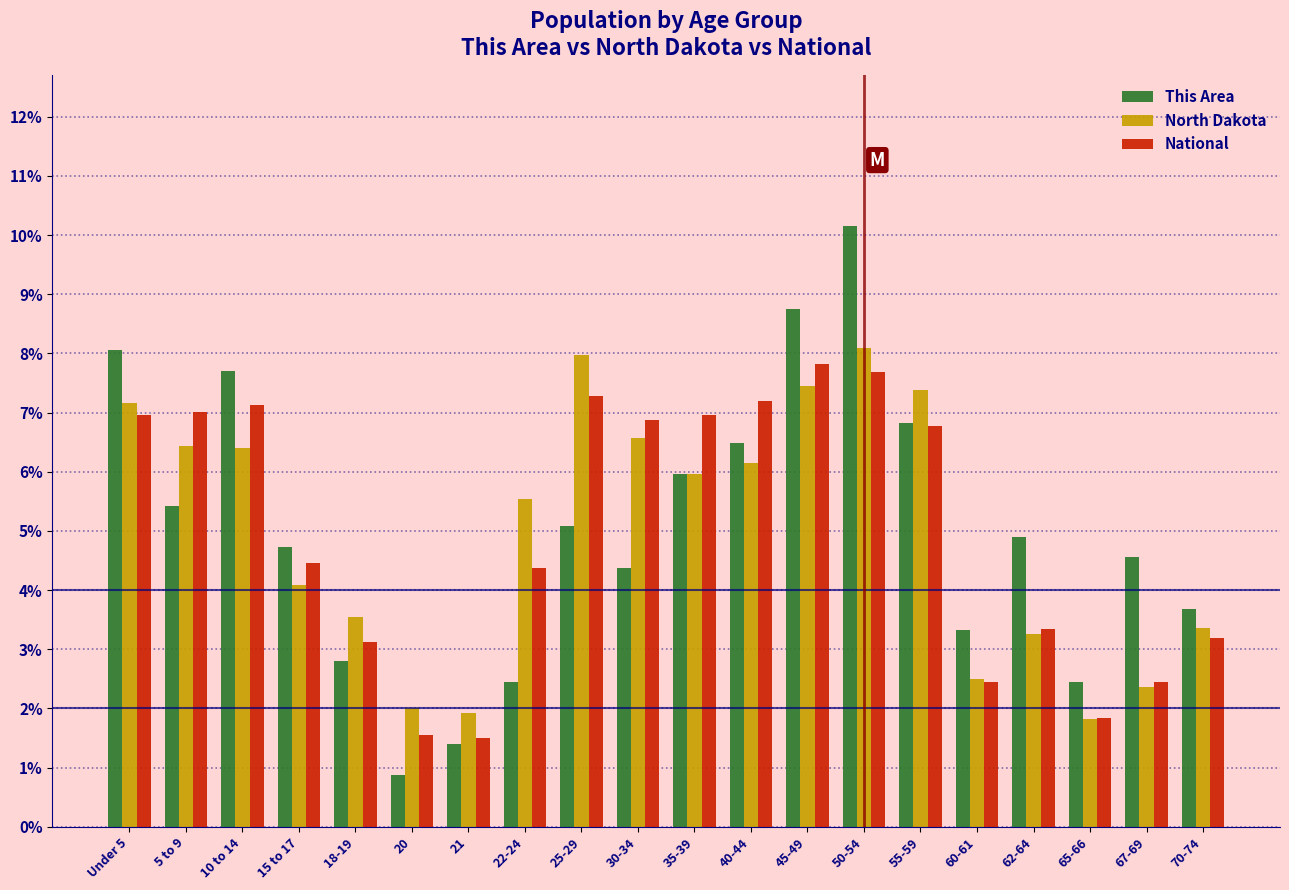

Is it true that North Dakota equals 9.9 at Under 5?

False